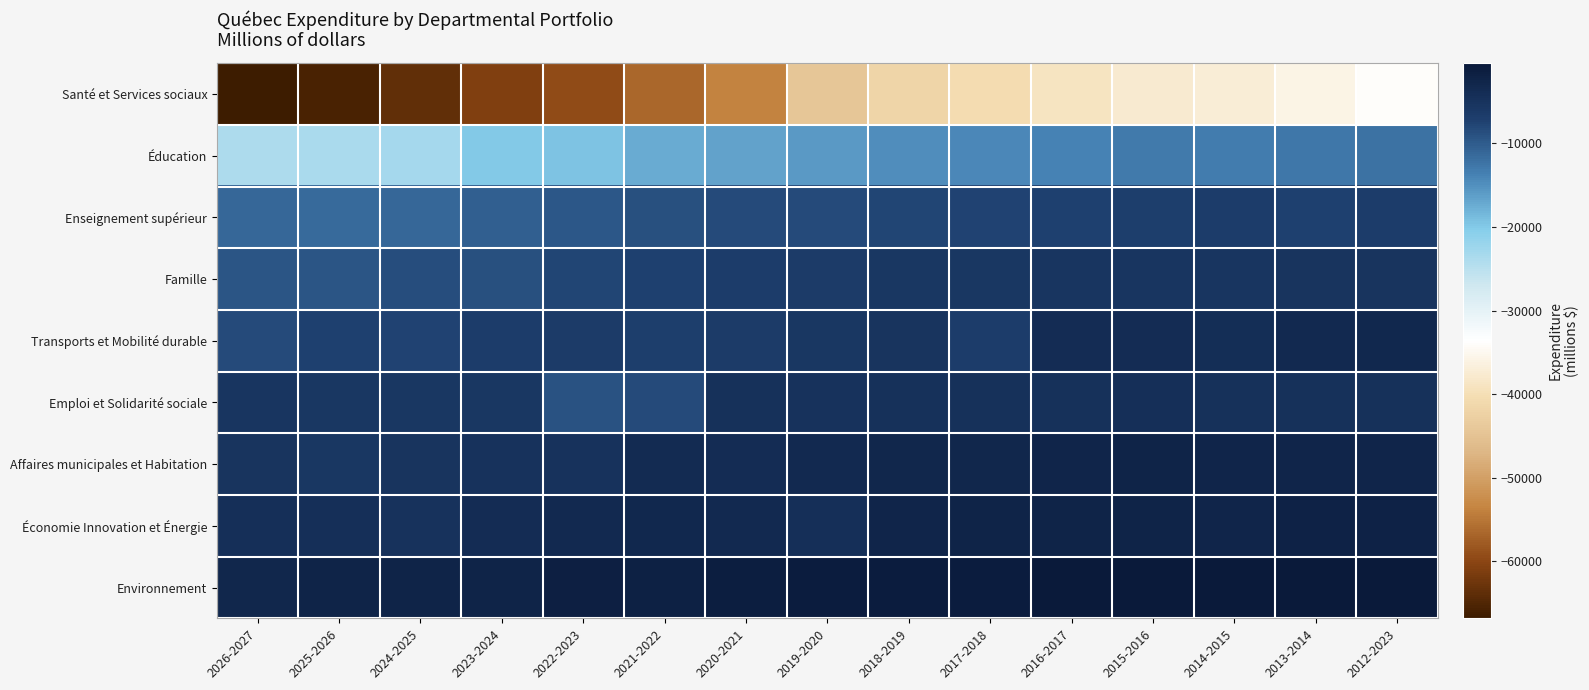

Reading left to right, what are all the values shown in this chart?

Santé et Services sociaux: 2026-2027=-66810	2025-2026=-65527	2024-2025=-63596	2023-2024=-61000	2022-2023=-59341	2021-2022=-56601	2020-2021=-53649	2019-2020=-44437	2018-2019=-41746	2017-2018=-40369	2016-2017=-39029	2015-2016=-37634	2014-2015=-37024	2013-2014=-35827	2012-2023=-33940
Éducation: 2026-2027=-23996	2025-2026=-23517	2024-2025=-23016	2023-2024=-20058	2022-2023=-19511	2021-2022=-17414	2020-2021=-16547	2019-2020=-15873	2018-2019=-14890	2017-2018=-14218	2016-2017=-13807	2015-2016=-13056	2014-2015=-13125	2013-2014=-12785	2012-2023=-12105
Enseignement supérieur: 2026-2027=-11275	2025-2026=-11311	2024-2025=-11081	2023-2024=-10476	2022-2023=-9655	2021-2022=-8747	2020-2021=-8336	2019-2020=-8302	2018-2019=-7873	2017-2018=-7581	2016-2017=-7156	2015-2016=-7042	2014-2015=-6767	2013-2014=-7217	2012-2023=-6644
Famille: 2026-2027=-9389	2025-2026=-9308	2024-2025=-8684	2023-2024=-8917	2022-2023=-7835	2021-2022=-7277	2020-2021=-6794	2019-2020=-6393	2018-2019=-5780	2017-2018=-5625	2016-2017=-5347	2015-2016=-5462	2014-2015=-5457	2013-2014=-5322	2012-2023=-5147
Transports et Mobilité durable: 2026-2027=-8415	2025-2026=-7308	2024-2025=-7571	2023-2024=-6700	2022-2023=-6400	2021-2022=-6966	2020-2021=-6416	2019-2020=-5670	2018-2019=-5314	2017-2018=-6744	2016-2017=-3890	2015-2016=-3879	2014-2015=-4287	2013-2014=-3478	2012-2023=-3203
Emploi et Solidarité sociale: 2026-2027=-5536	2025-2026=-5804	2024-2025=-5796	2023-2024=-5728	2022-2023=-8983	2021-2022=-8389	2020-2021=-4778	2019-2020=-4872	2018-2019=-4720	2017-2018=-4600	2016-2017=-4615	2015-2016=-4495	2014-2015=-4608	2013-2014=-4665	2012-2023=-4597
Affaires municipales et Habitation: 2026-2027=-5290	2025-2026=-5623	2024-2025=-5146	2023-2024=-4914	2022-2023=-4936	2021-2022=-3548	2020-2021=-3926	2019-2020=-3305	2018-2019=-2861	2017-2018=-2986	2016-2017=-2492	2015-2016=-2357	2014-2015=-2526	2013-2014=-2597	2012-2023=-2519
Économie Innovation et Énergie: 2026-2027=-4522	2025-2026=-4521	2024-2025=-4858	2023-2024=-3830	2022-2023=-3280	2021-2022=-3064	2020-2021=-3458	2019-2020=-4300	2018-2019=-2666	2017-2018=-2220	2016-2017=-2381	2015-2016=-2254	2014-2015=-2619	2013-2014=-1961	2012-2023=-2194
Environnement: 2026-2027=-2743	2025-2026=-2436	2024-2025=-2435	2023-2024=-2431	2022-2023=-1673	2021-2022=-1727	2020-2021=-1203	2019-2020=-1032	2018-2019=-1114	2017-2018=-941	2016-2017=-613	2015-2016=-399	2014-2015=-408	2013-2014=-600	2012-2023=-648